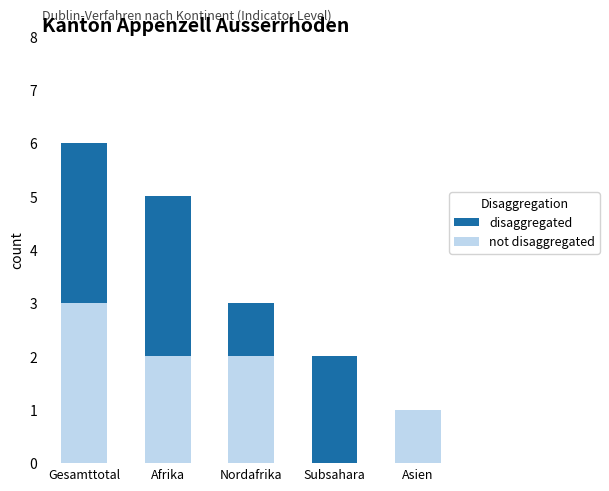

What are all the series names shown in the legend?

disaggregated, not disaggregated